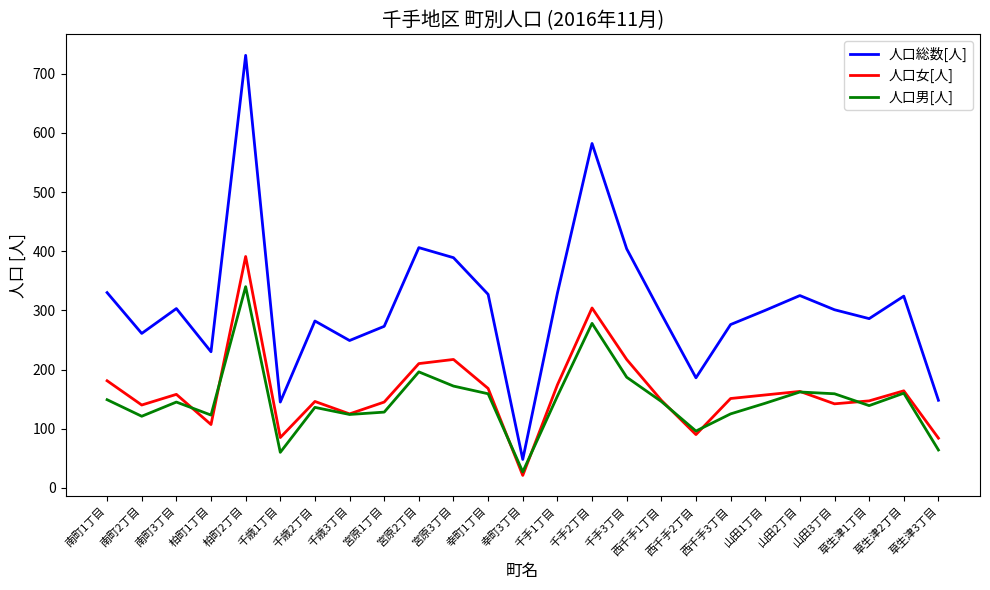

What is the maximum value shown in the chart?

731